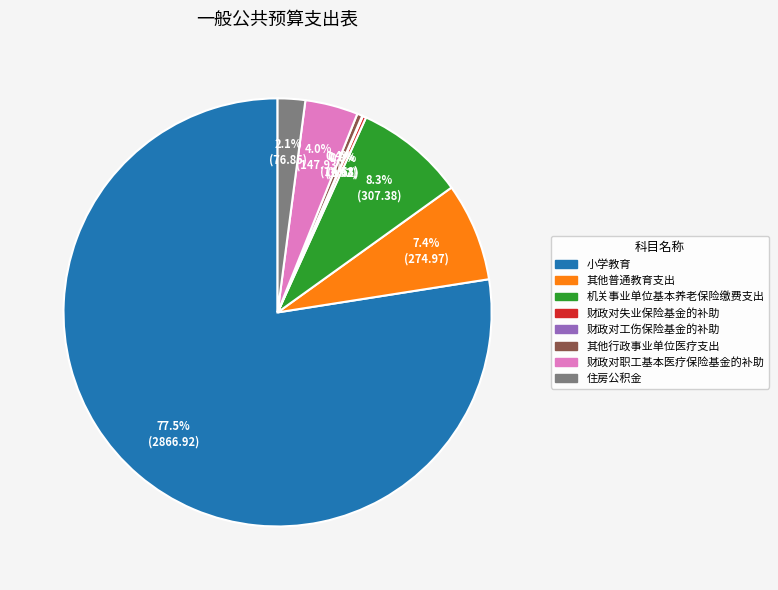

Which slice represents more than half of the pie?

小学教育